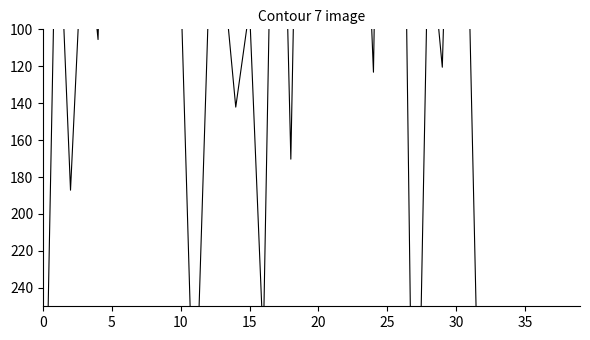

Which label corresponds to the largest value in the chart?

35